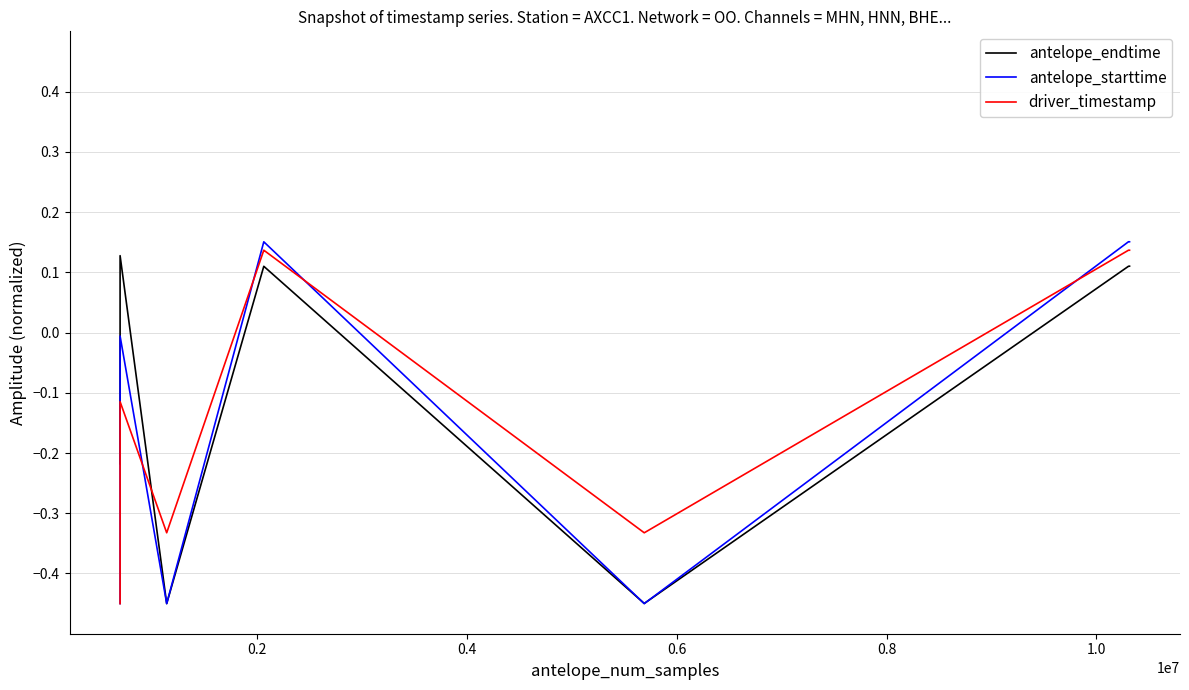

Is it true that antelope_endtime equals -0.1 at 0.0?

False